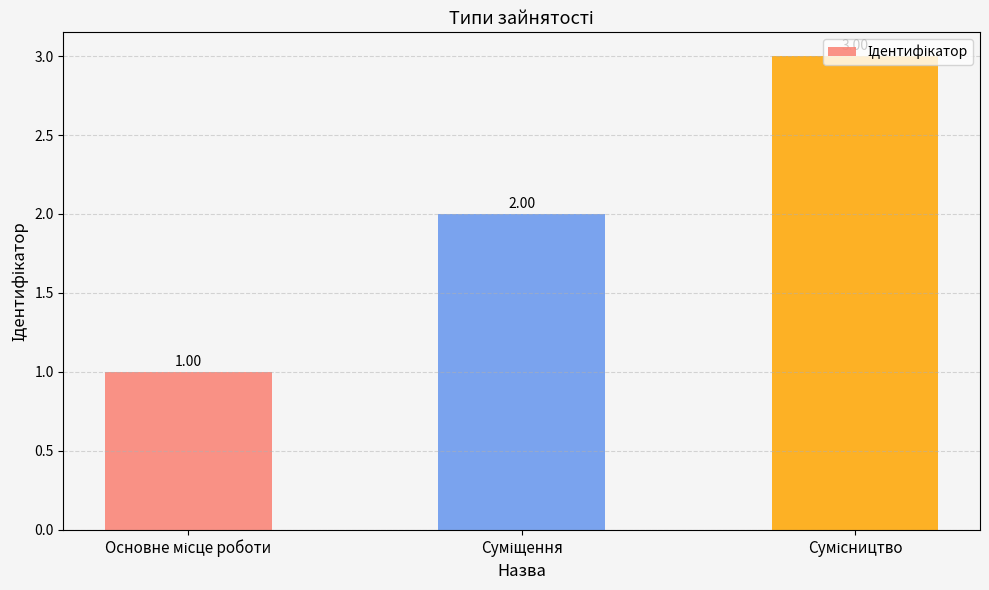

Rank the categories by value from lowest to highest.

Основне місце роботи, Суміщення, Сумісництво